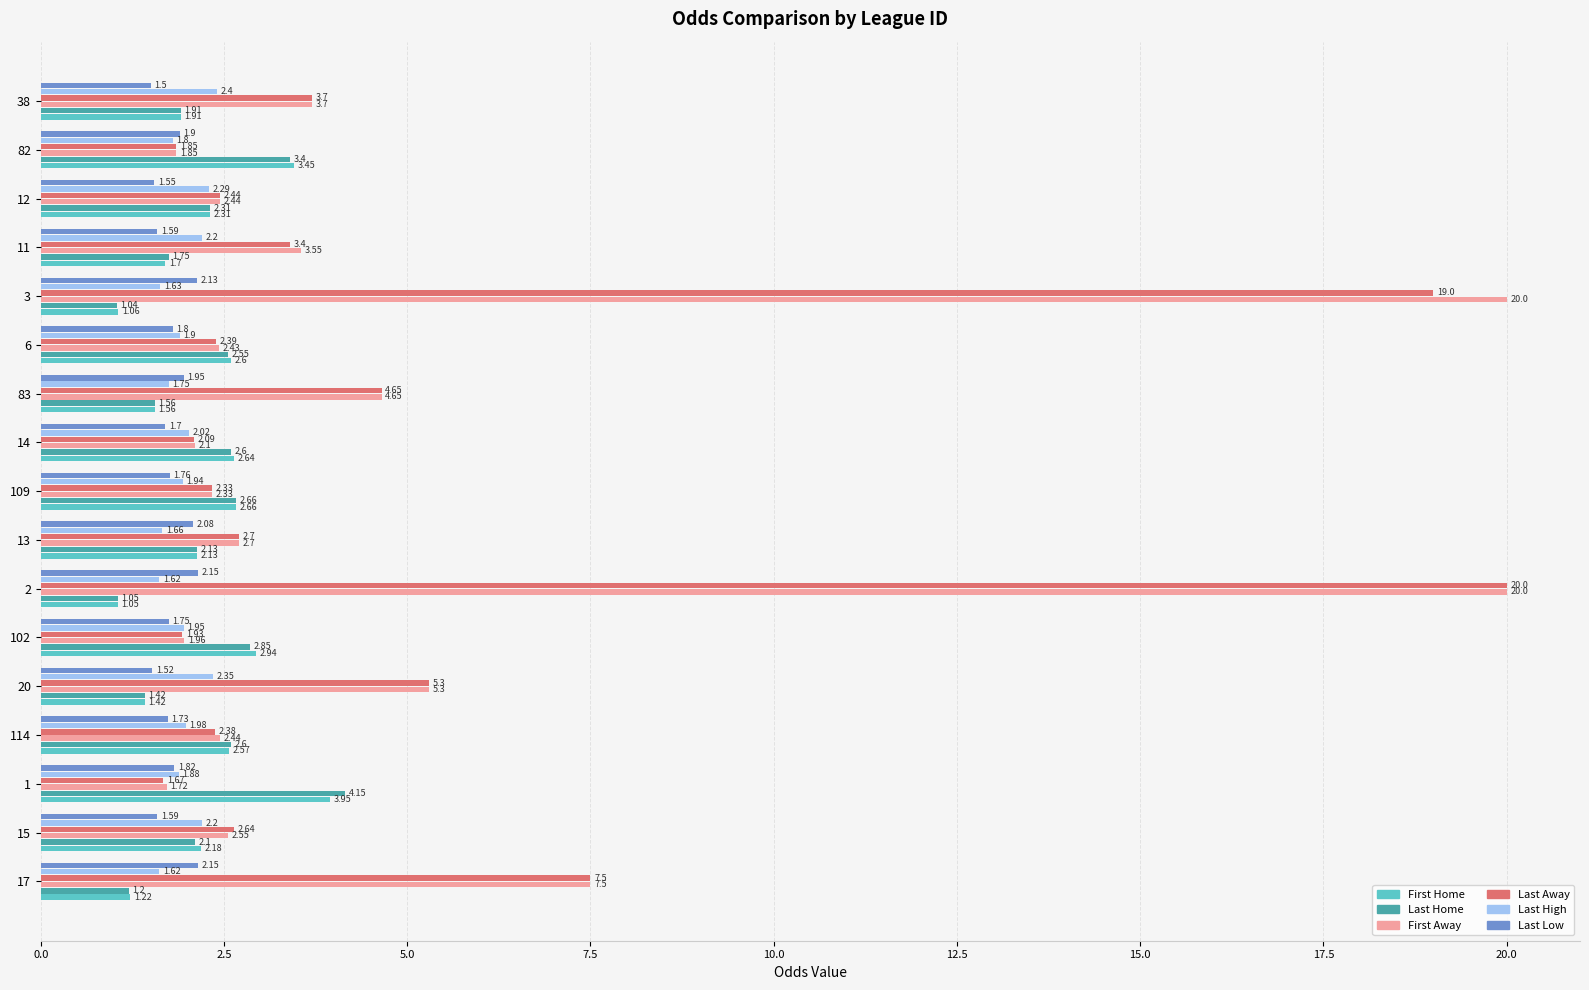

How many data points does each series have?

17